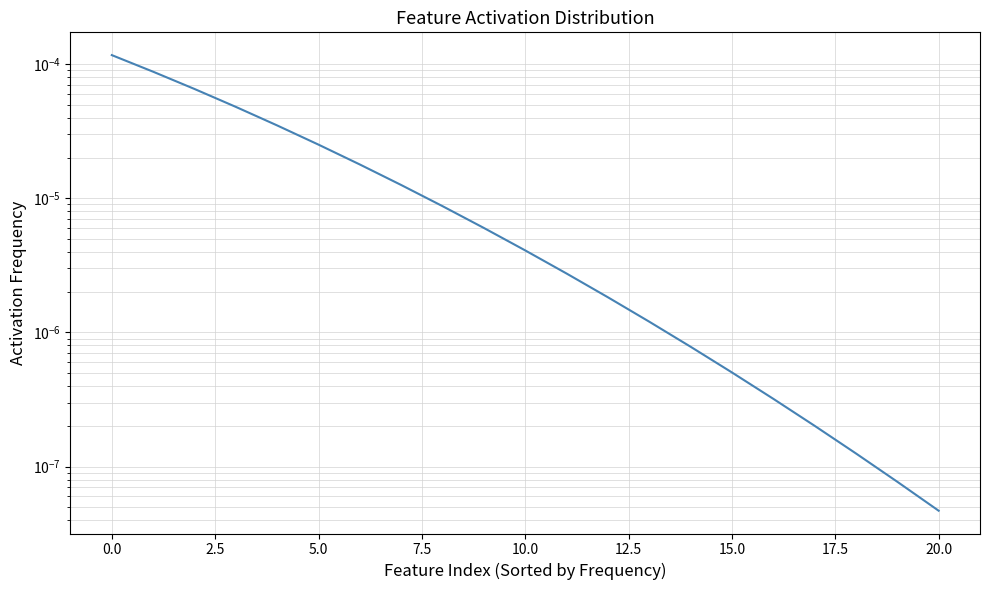

How many lines are shown in the chart?

1